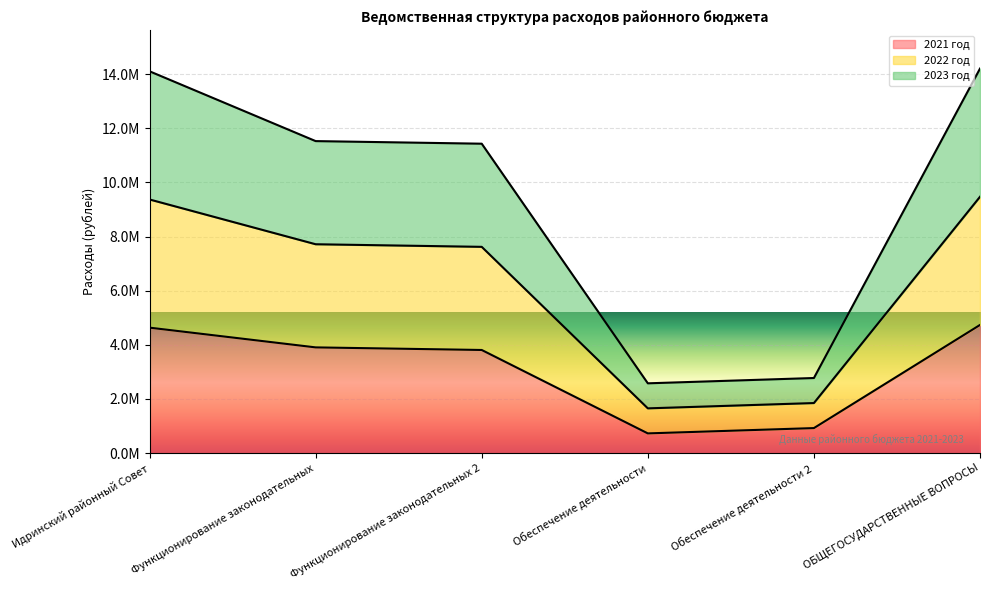

How many data points does each series have?

6